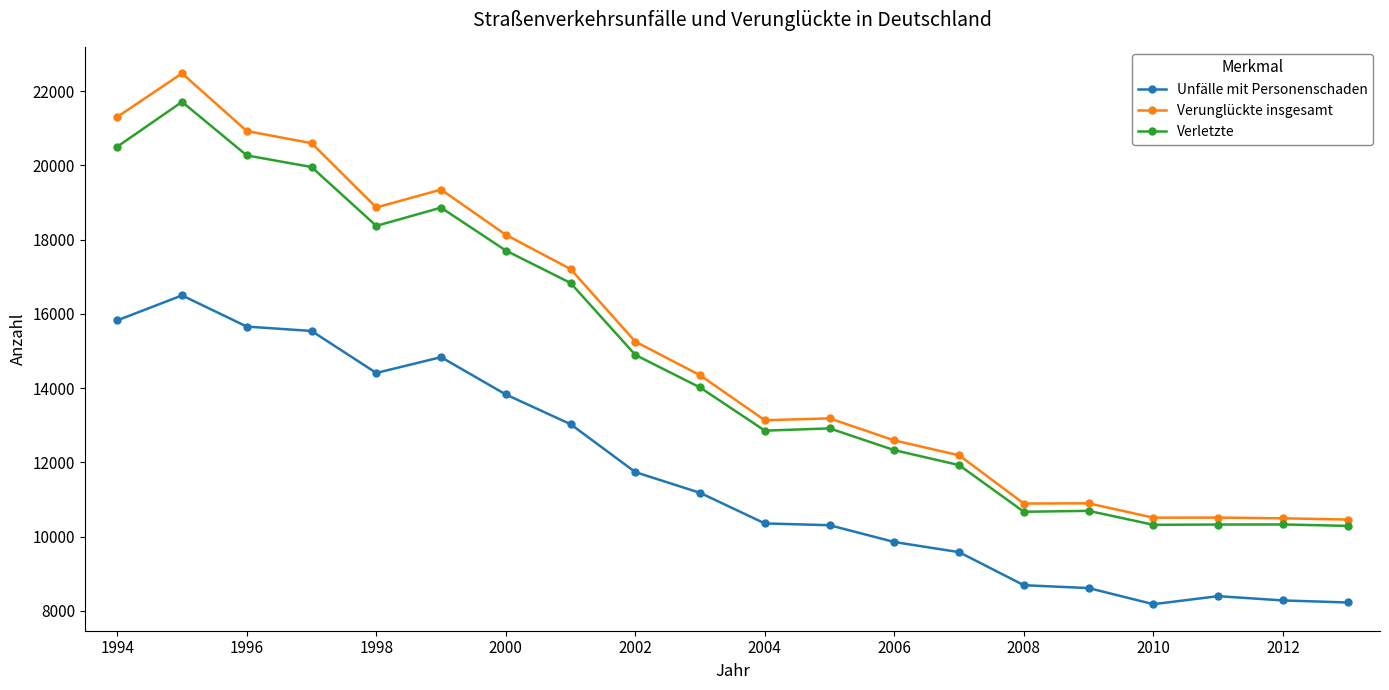

Which series has the largest range (max minus min)?

Verunglückte insgesamt